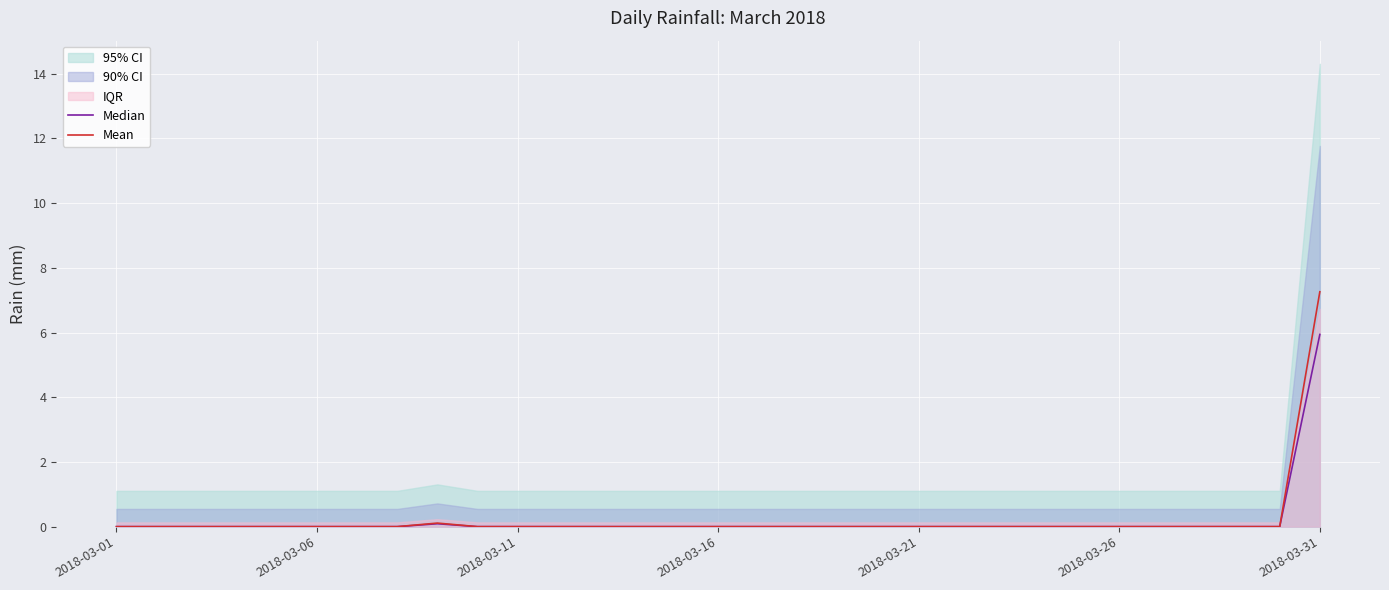

Where is the first local maximum for Mean?

8